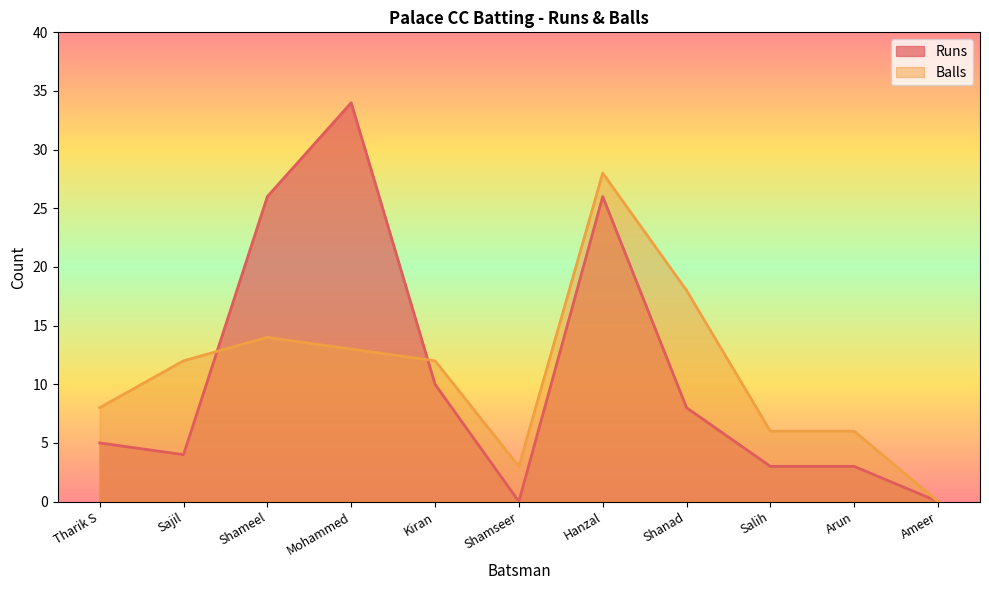

At which category does Balls reach its first local valley?

Shamseer